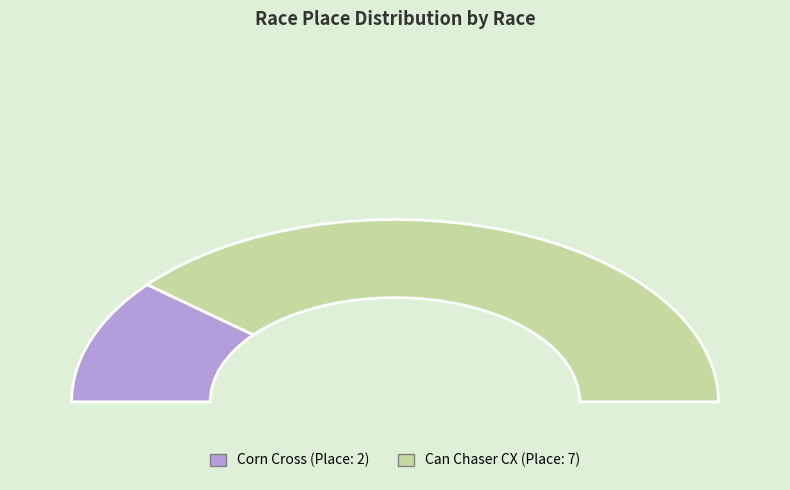

Does Corn Cross account for over 50% of the chart?

No